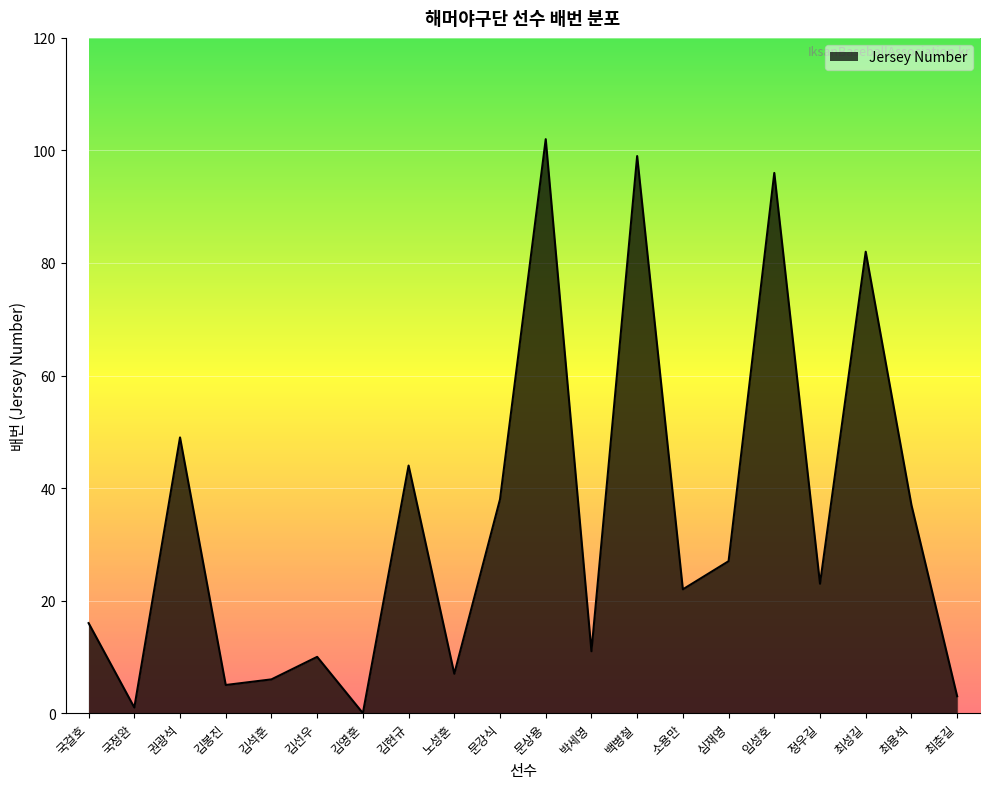

How many lines are shown in the chart?

1